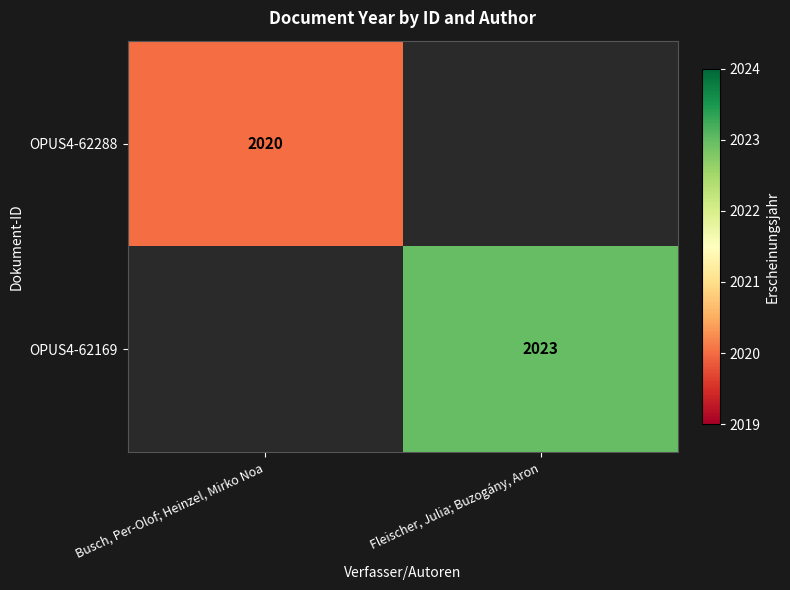

The value of OPUS4-62169 at Fleischer, Julia; Buzogány, Aron is 916. True or false?

False